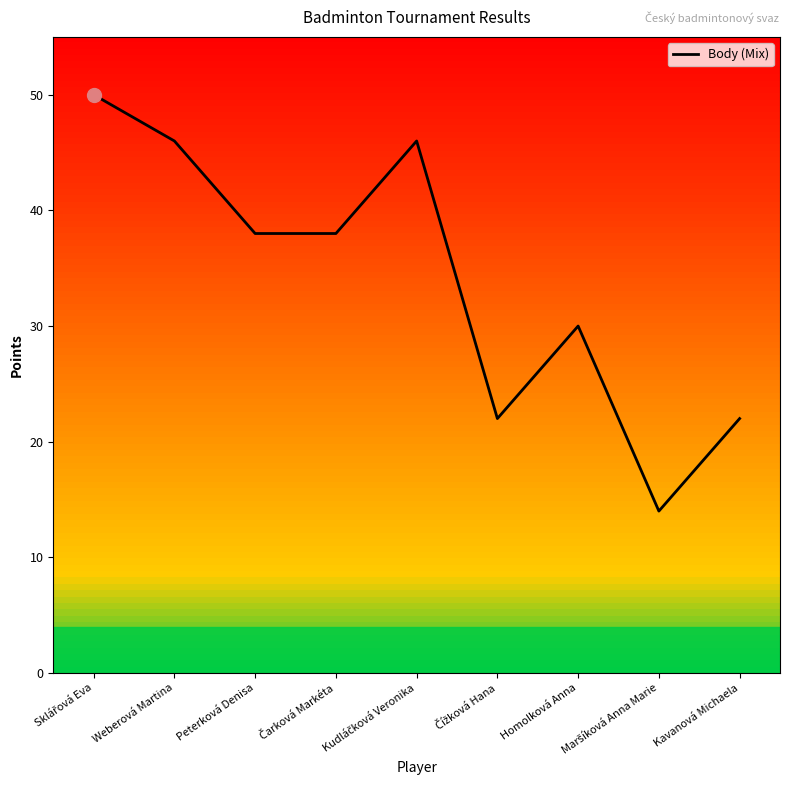

At which label is the value closest to 32?

Homolková Anna